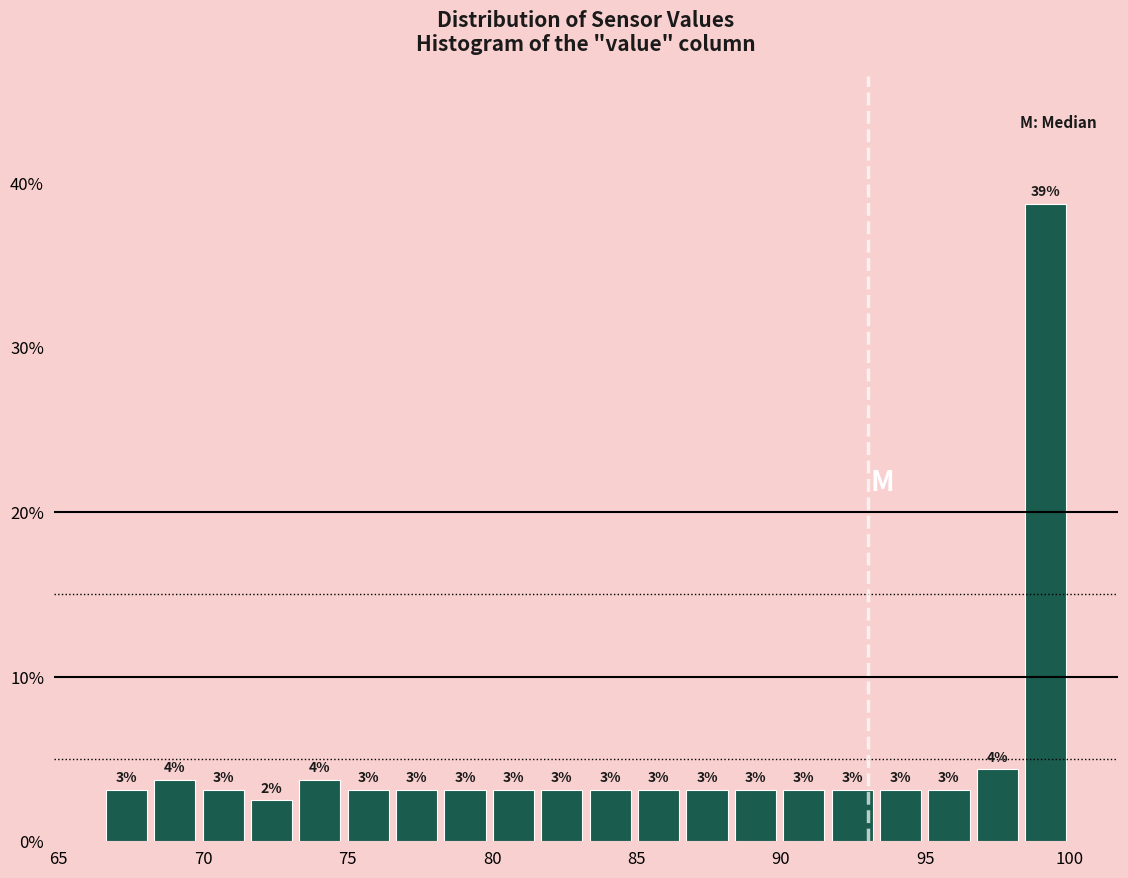

Around what value on the x-axis is the tallest bar? Give the approximate position of its centre, as read against the axis.

99.0